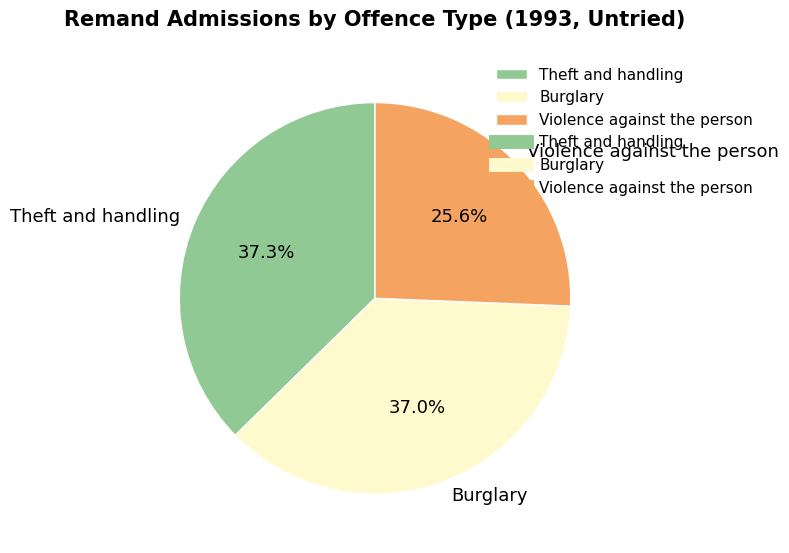

Combined, what portion of the pie is Violence against the person and Burglary?

62.7%